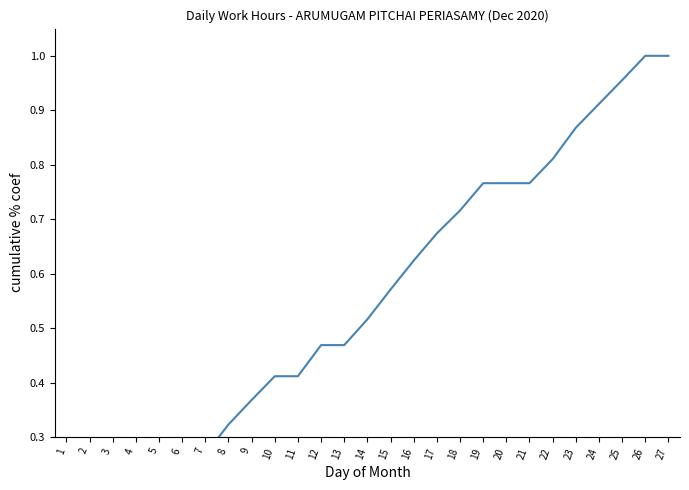

Which has a higher value, 10 or 15?

15